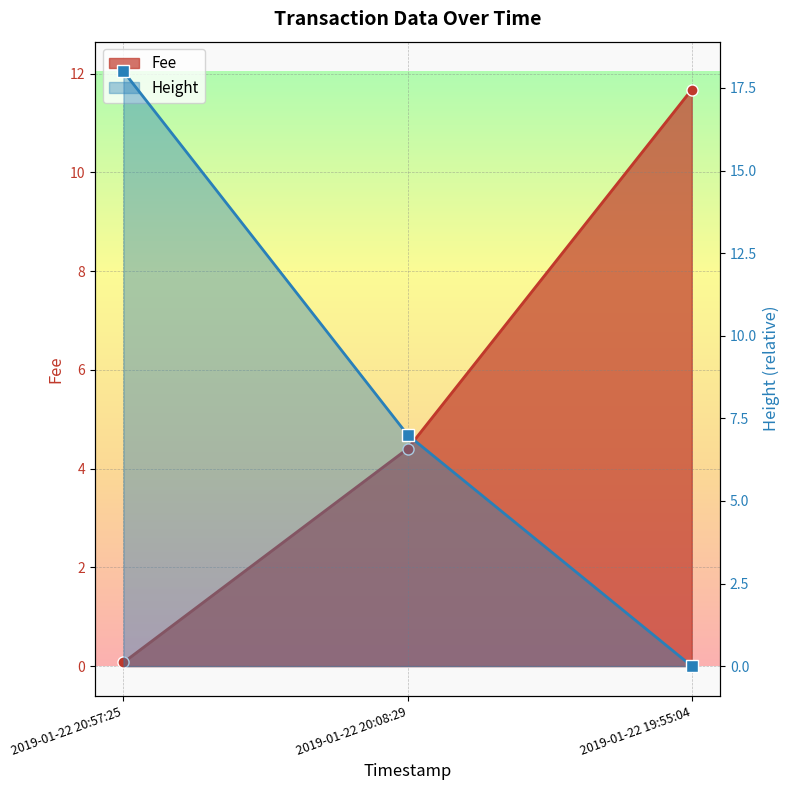

How many data points in Height are above 7?

1